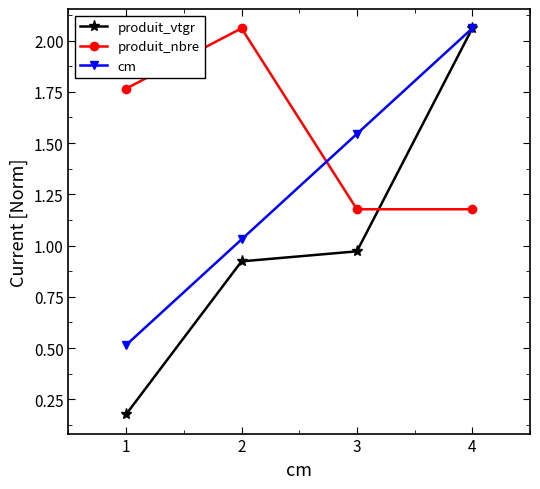

What are all the series names shown in the legend?

produit_vtgr, produit_nbre, cm